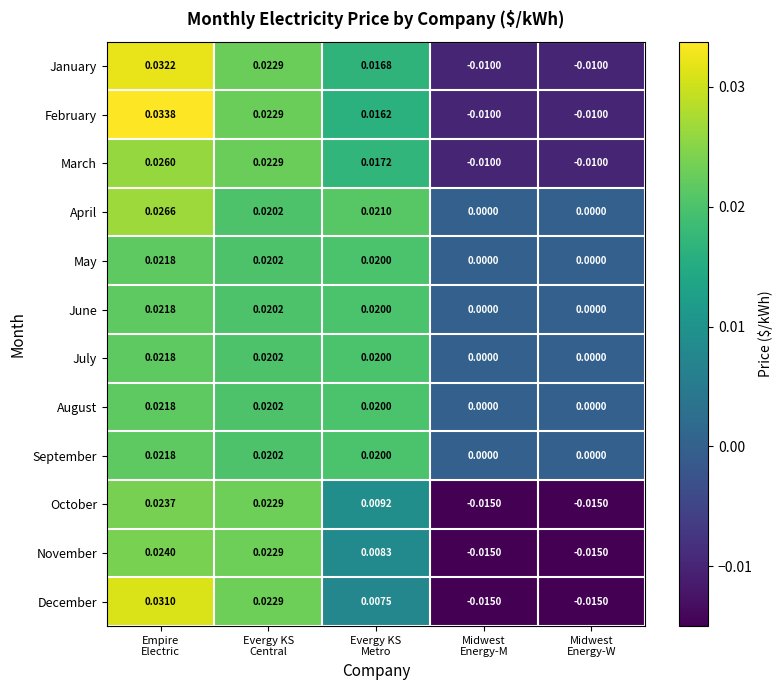

Which series has the largest range (max minus min)?

December